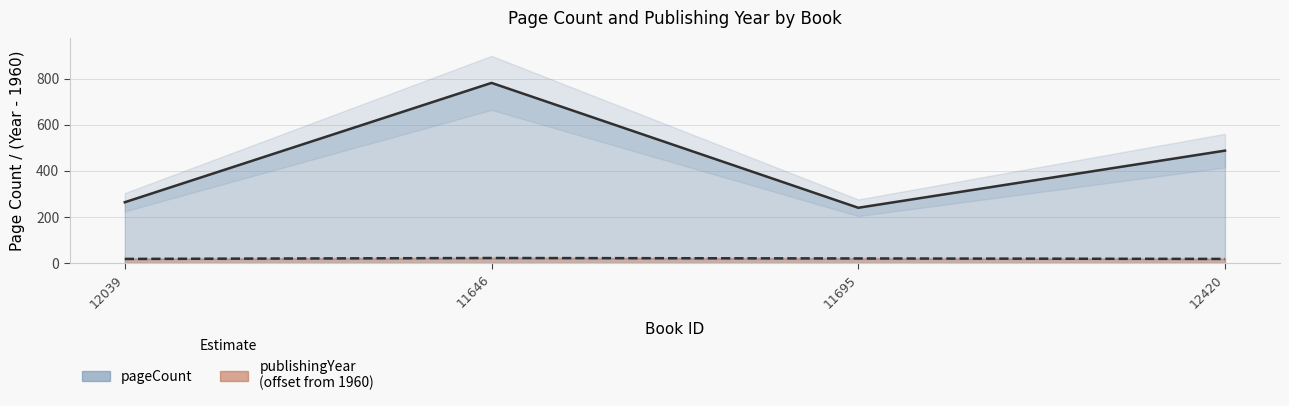

At which category is the sum across all series the highest?

11646